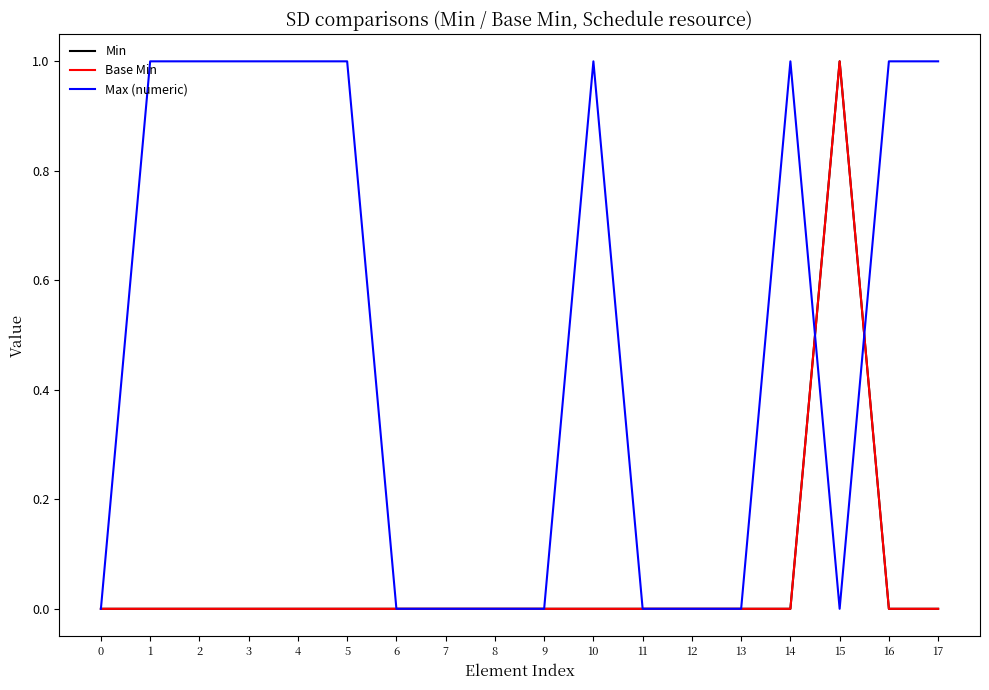

Does the chart display data point markers on the line(s)?

No